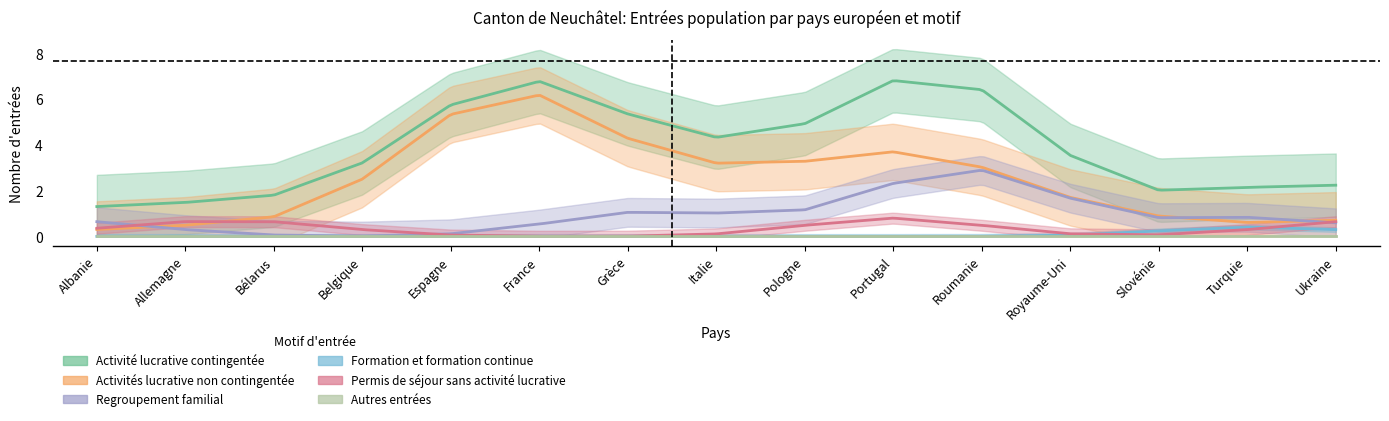

How many data points does each series have?

15